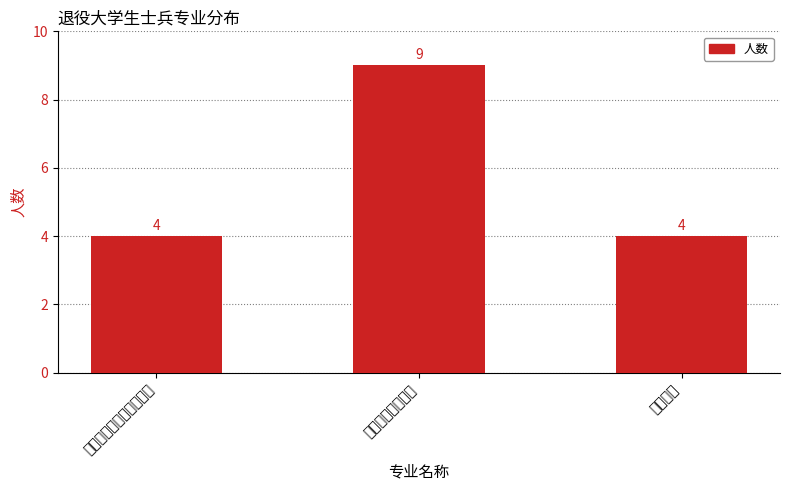

How many bars are there in total?

3